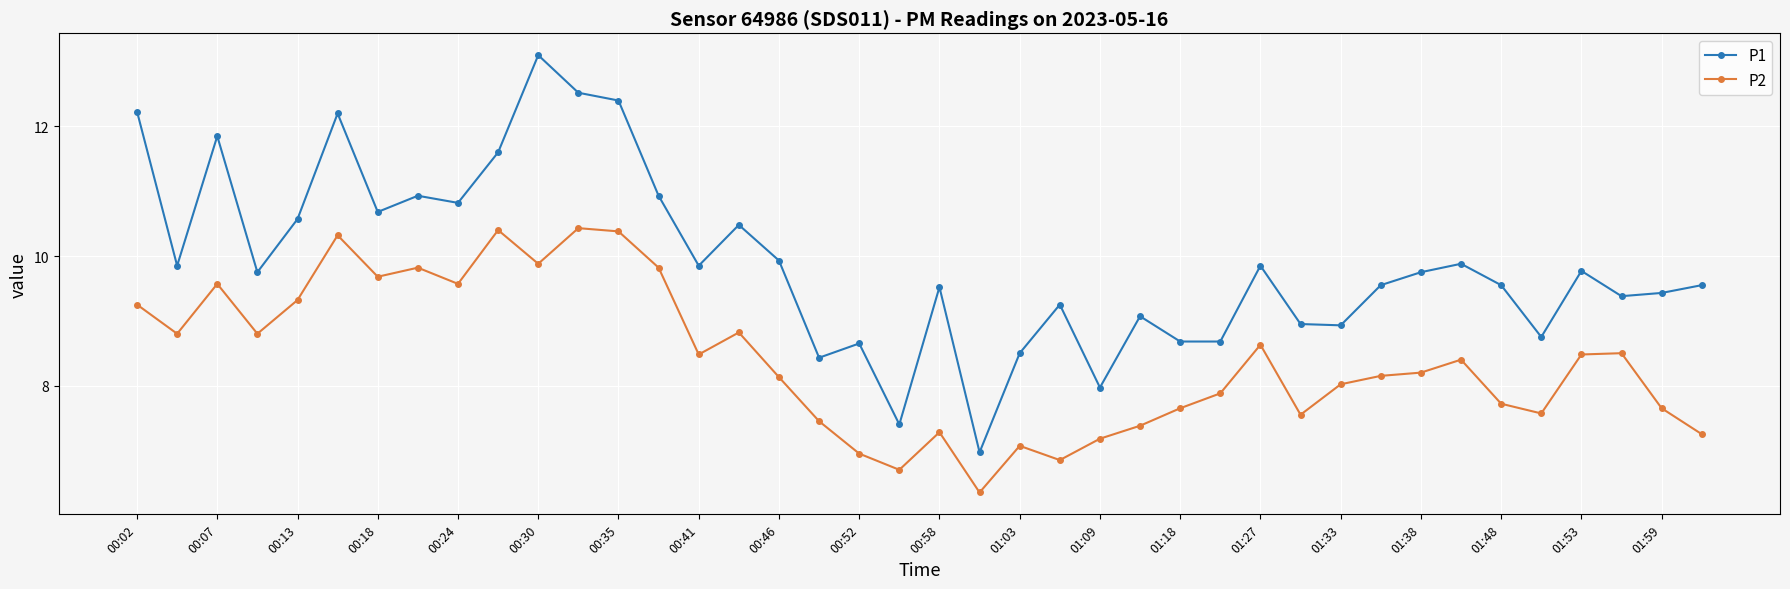

List the series in order of their peak value, highest first.

P1, P2